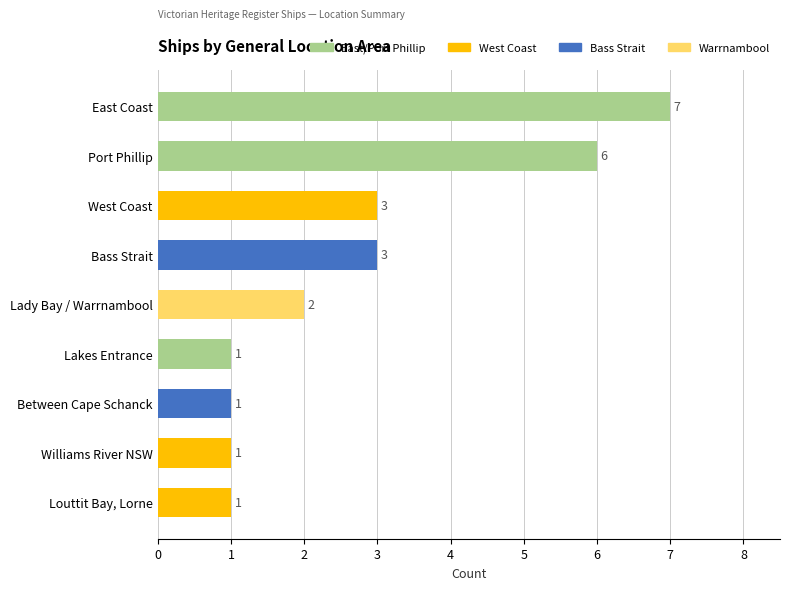

What is the change in value from East Coast to Bass Strait?

-4